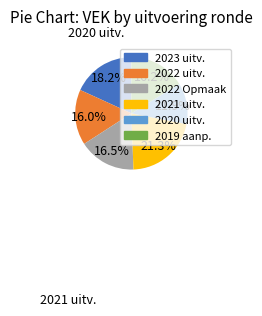

Is there any slice that represents more than half of the pie?

No